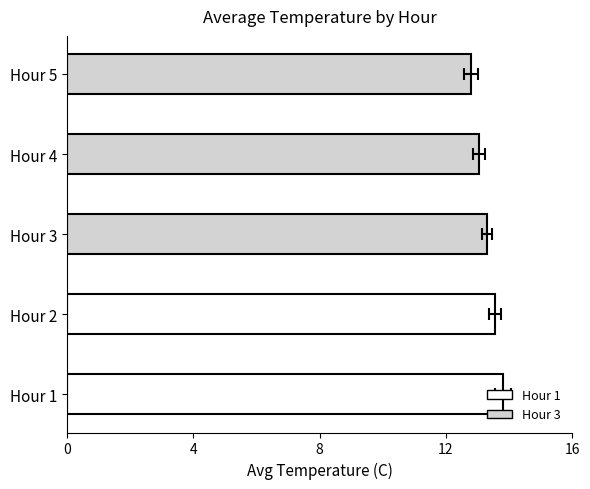

What is the difference between the second highest and minimum values?

0.8